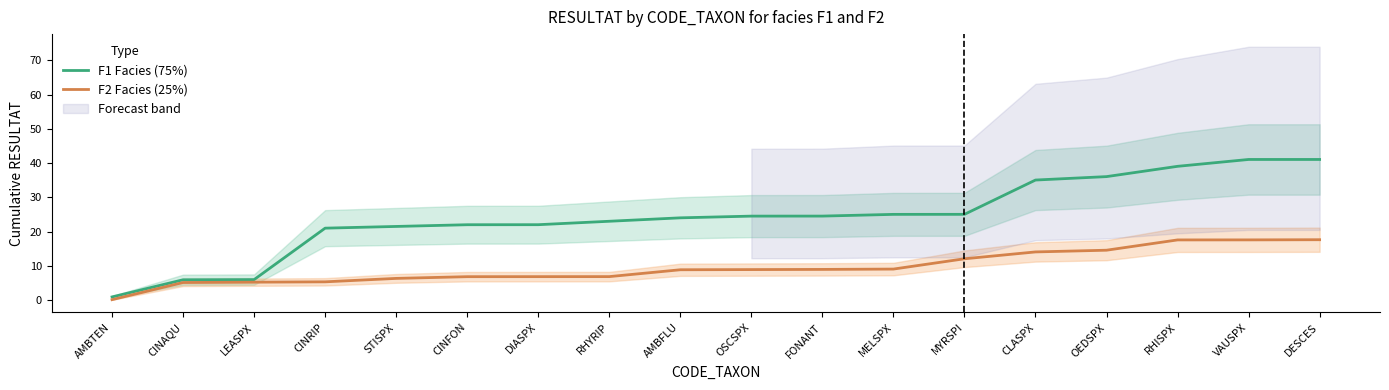

Between OEDSPX and CINAQU, which is larger?

OEDSPX